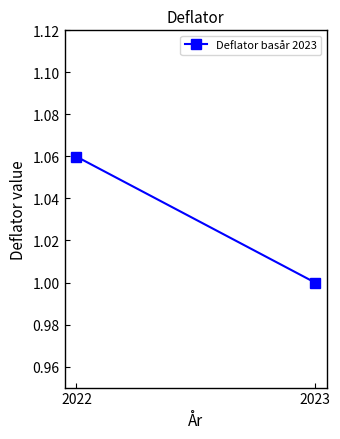

What is the difference between the values at 2023 and 2022?

0.1